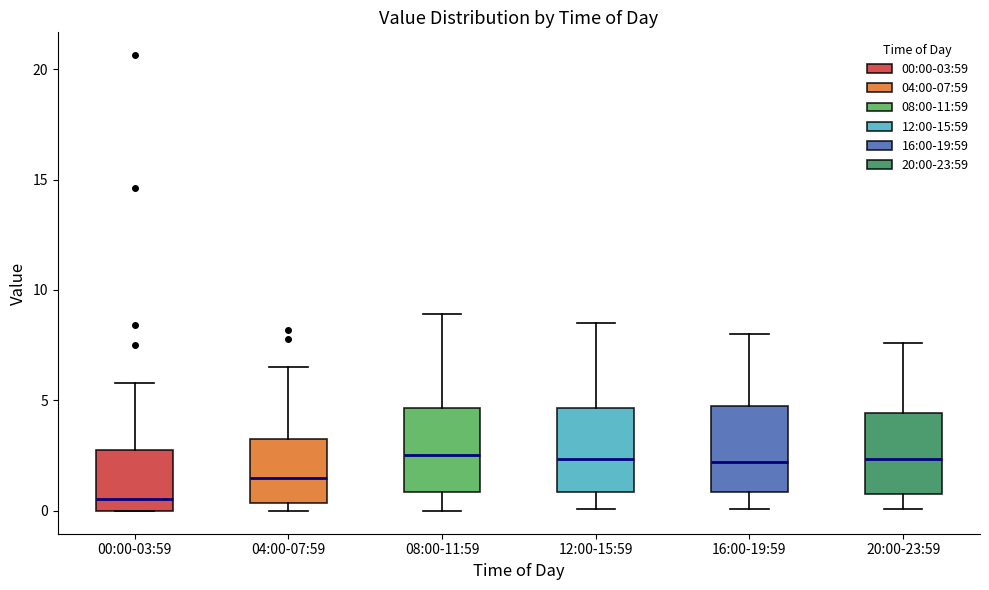

Reading left to right, transcribe this box plot: for each box, give where its median line is, the range the box spans, and where its two whiskers end, as read against the y-axis. The values are not printed on the chart, so give them approximately, as read against the axis.

00:00-03:59: median 0.5, box 0.0 to 2.5, whiskers 0.0 to 6.0
04:00-07:59: median 1.5, box 0.5 to 3.5, whiskers 0.0 to 6.5
08:00-11:59: median 2.5, box 1.0 to 4.5, whiskers 0.0 to 9.0
12:00-15:59: median 2.5, box 1.0 to 4.5, whiskers 0.0 to 8.5
16:00-19:59: median 2.0, box 1.0 to 5.0, whiskers 0.0 to 8.0
20:00-23:59: median 2.5, box 1.0 to 4.5, whiskers 0.0 to 7.5